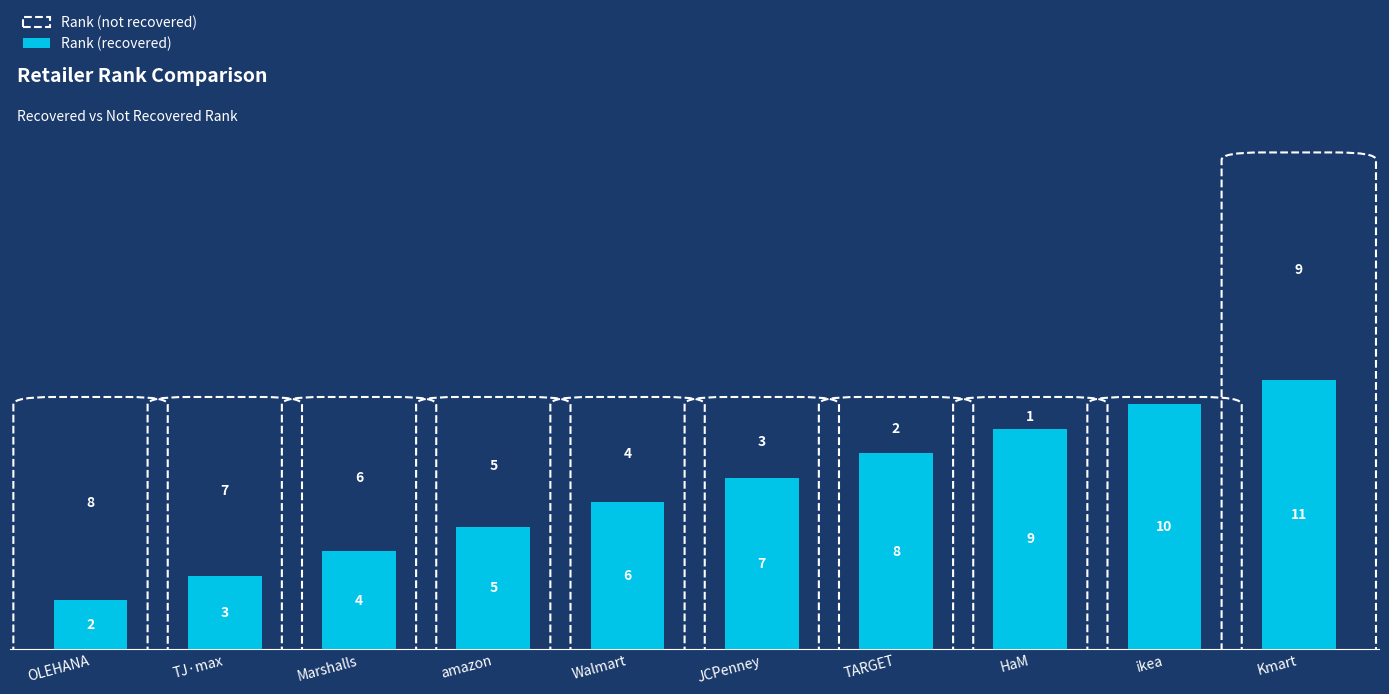

What is the label of the 7th bar from the right?

amazon